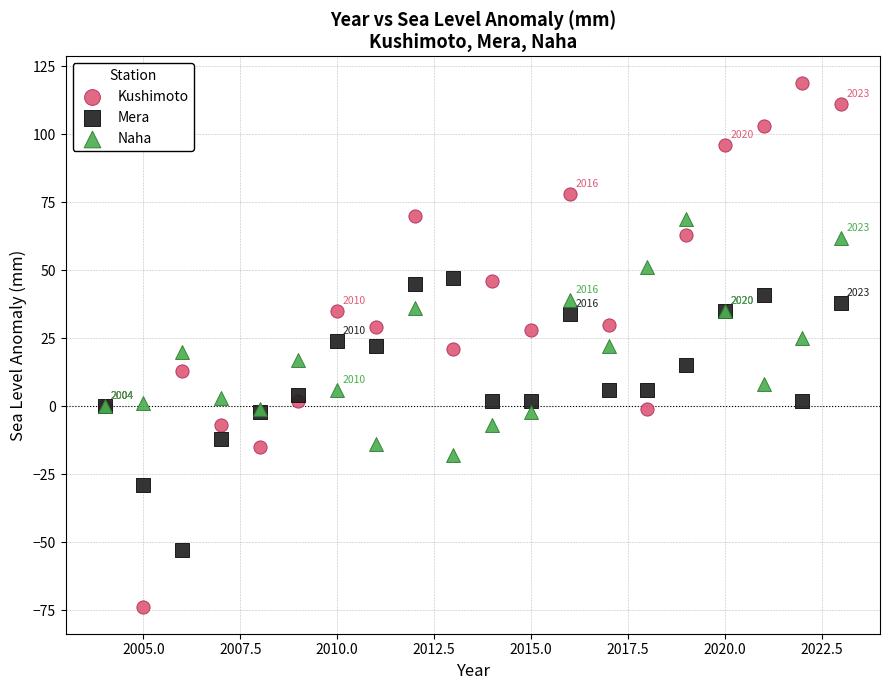

Which series has the widest spread of Y values?

Kushimoto